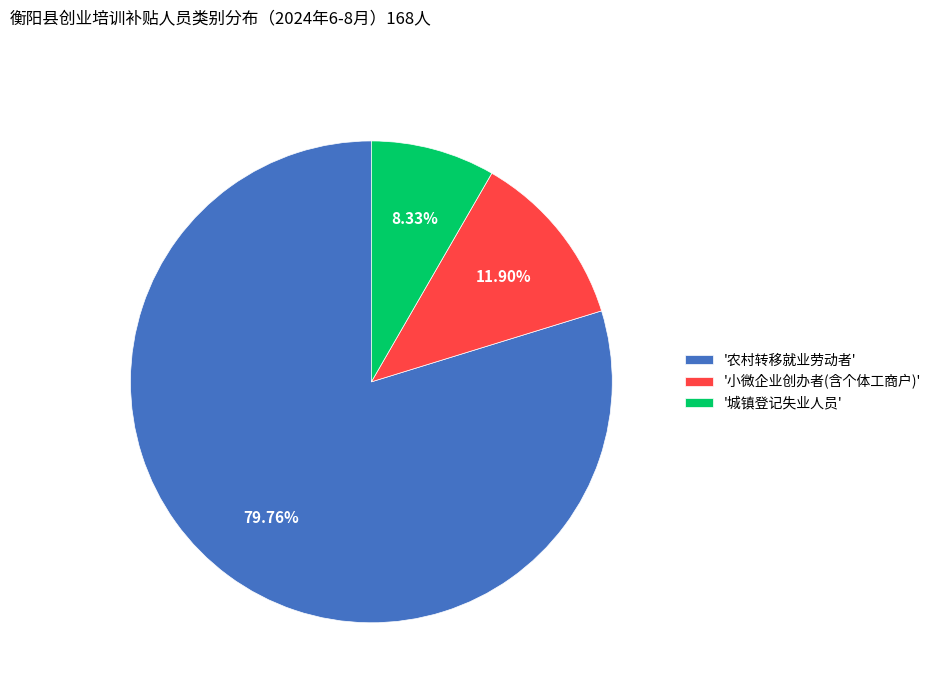

Is there a majority slice in this chart?

Yes